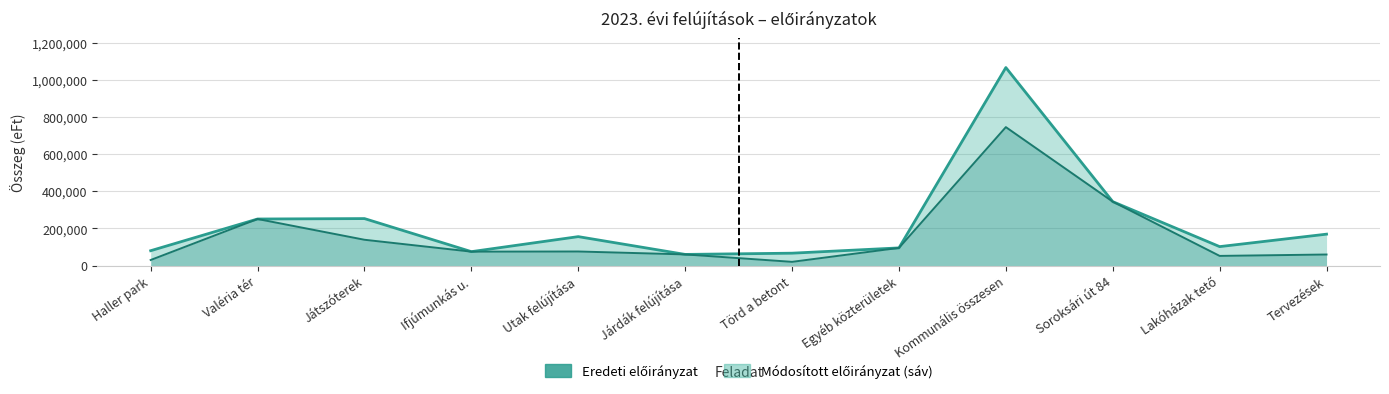

True or false: Módosított előirányzat (vonal) and Eredeti előirányzat (vonal) intersect in this chart.

False